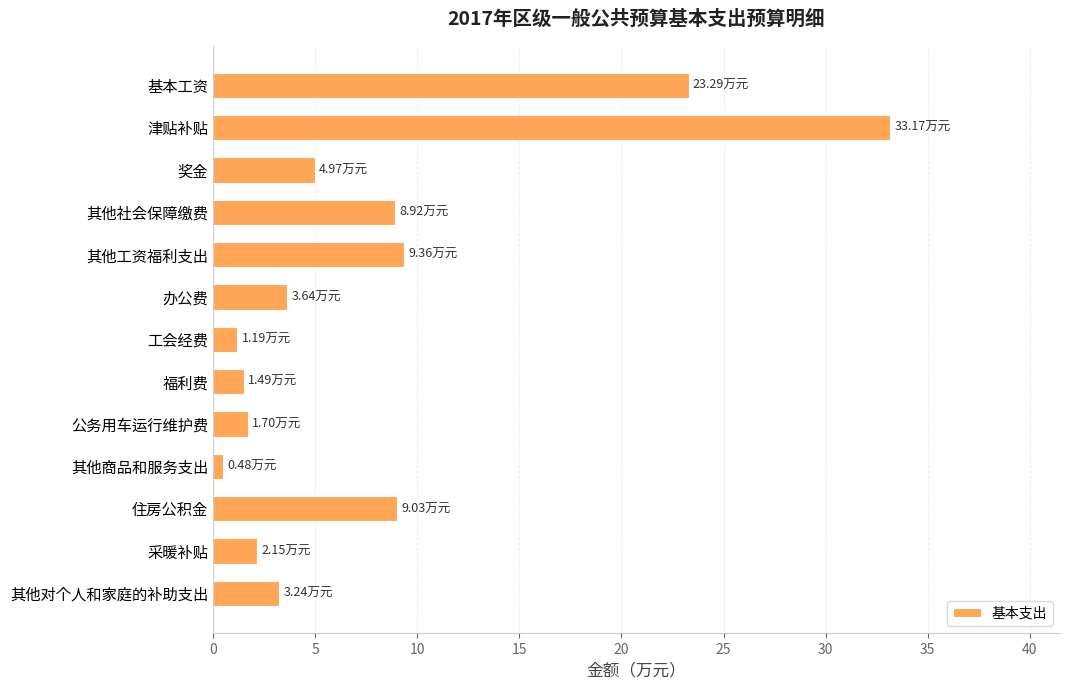

What is the change in value from 工会经费 to 采暖补贴?

+1.0